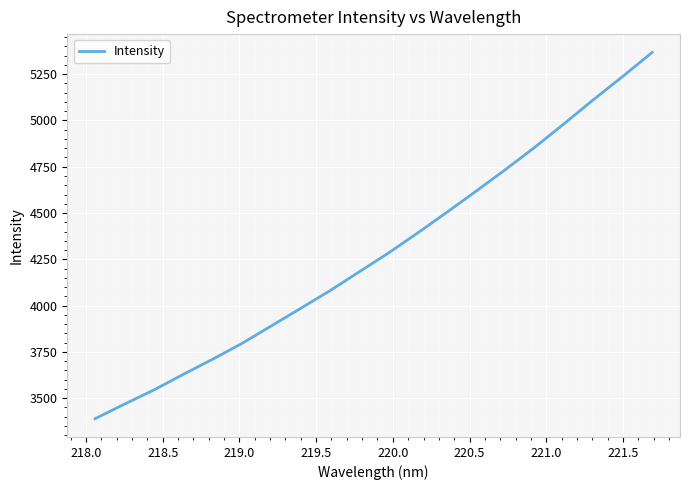

What is the difference between the maximum and minimum values?

1977.6